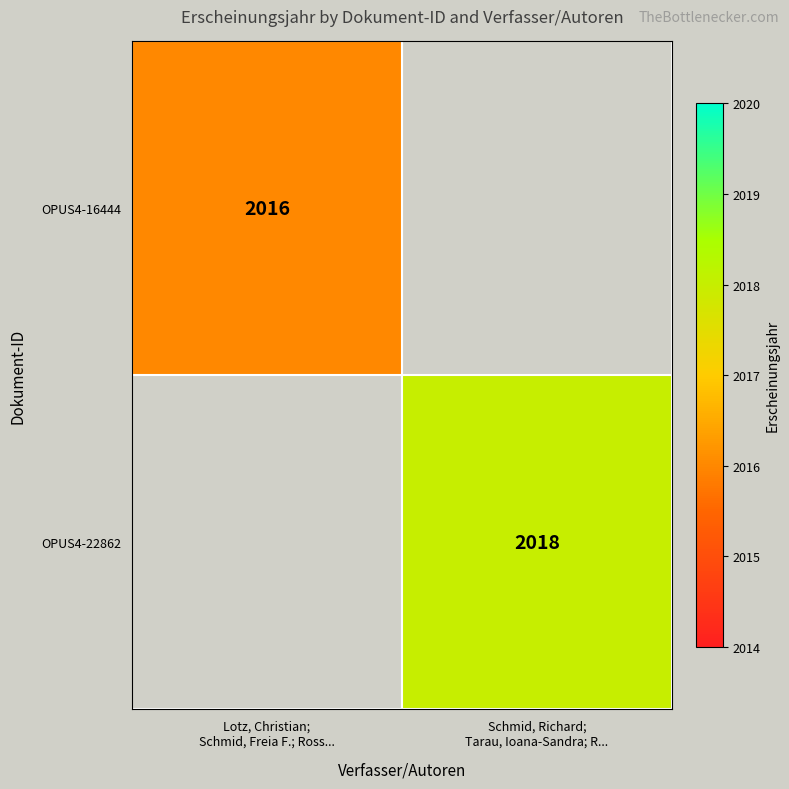

Is it true that OPUS4-22862 equals 2018 at Schmid, Richard; Tarau, Ioana-Sandra; R...?

True